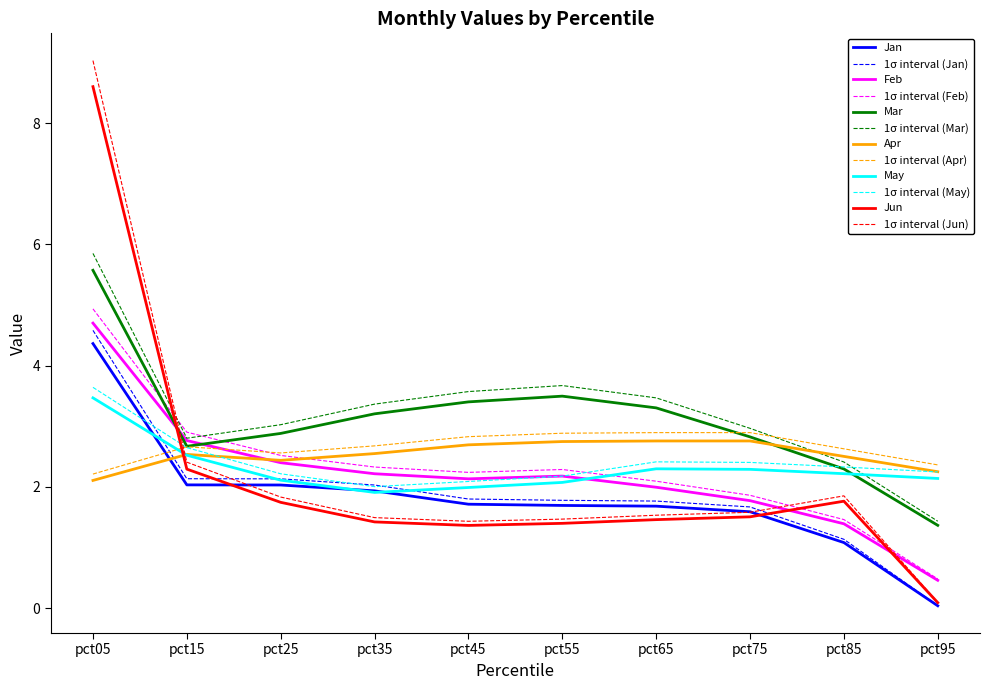

Where does the May series first go above 2?

pct05